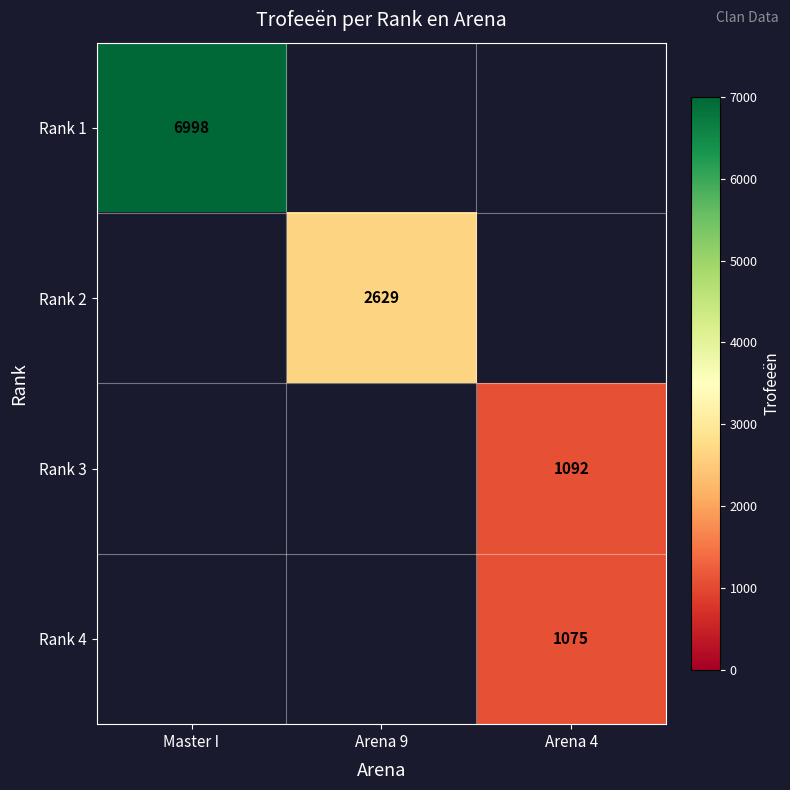

Is the value of Rank 1 at Master I greater than the value of Rank 2 at Arena 9?

Yes